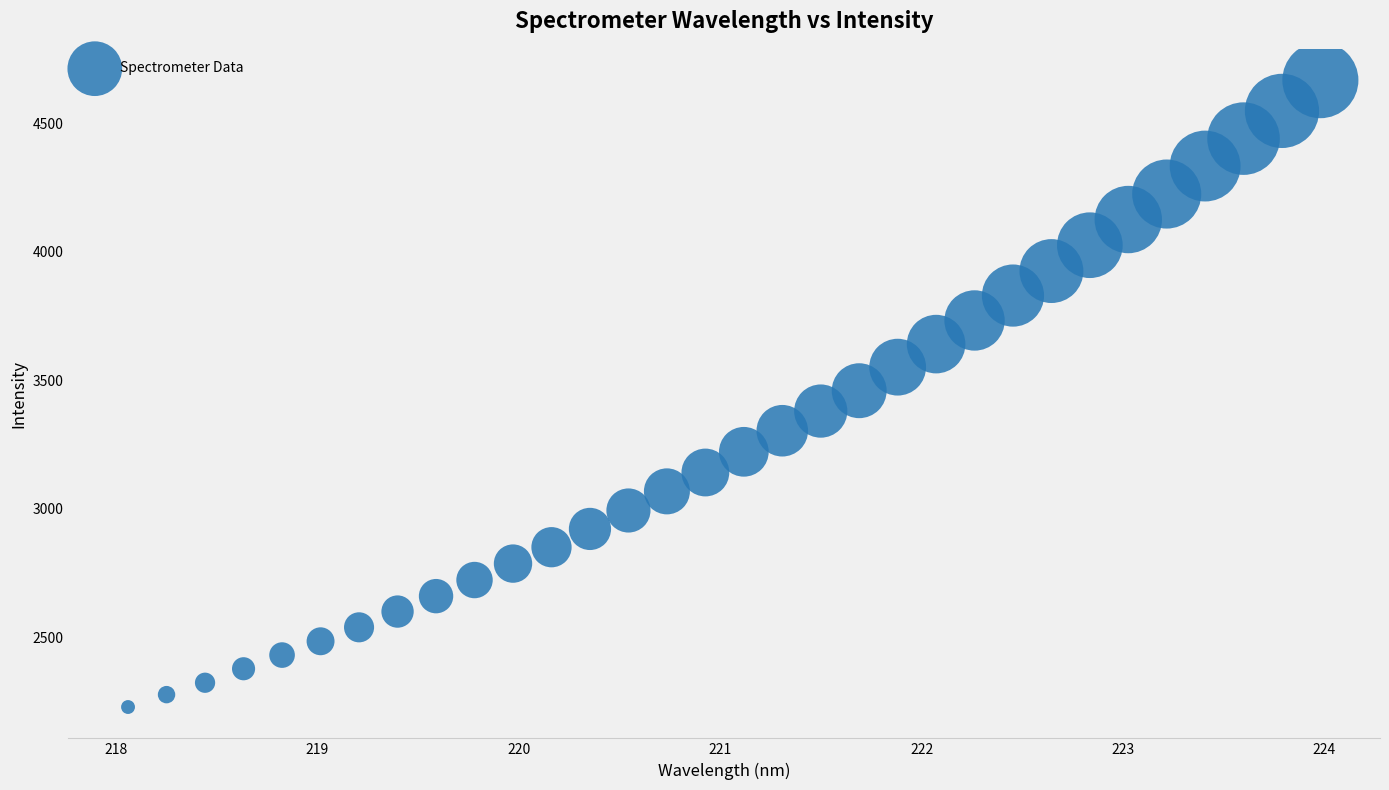

What is the range of Y values (max minus min)?

2441.2